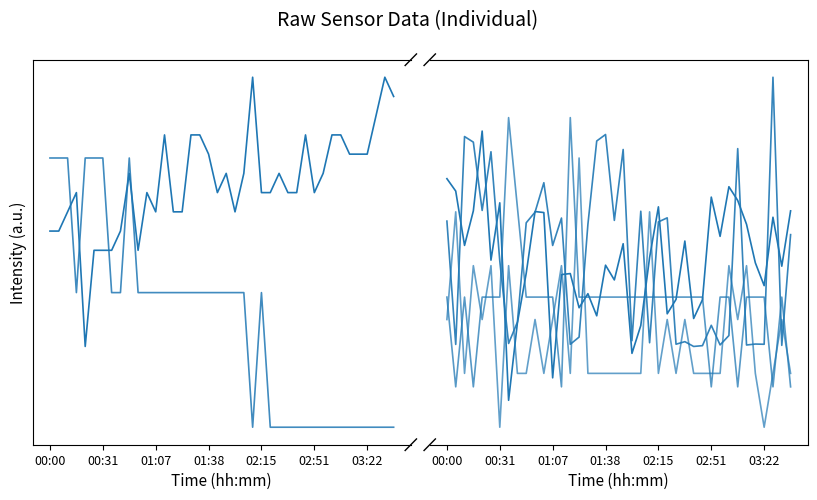

What is the sum of all Samples values?

20.9